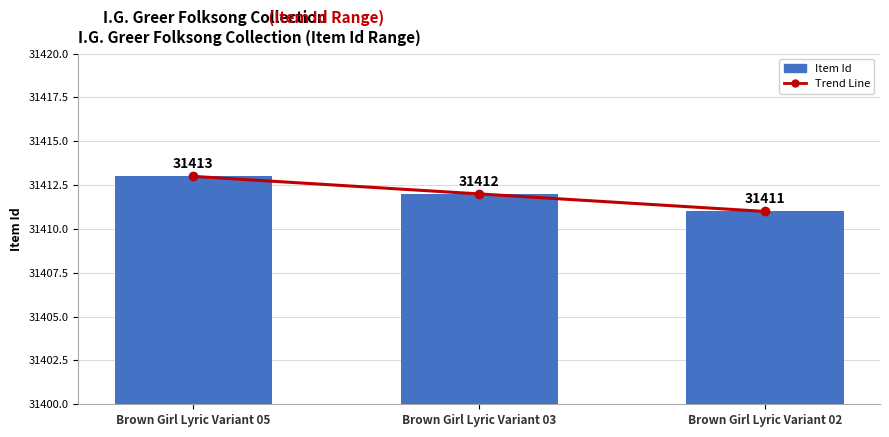

At which label is Trend Line closest to 31412?

Brown Girl Lyric Variant 03